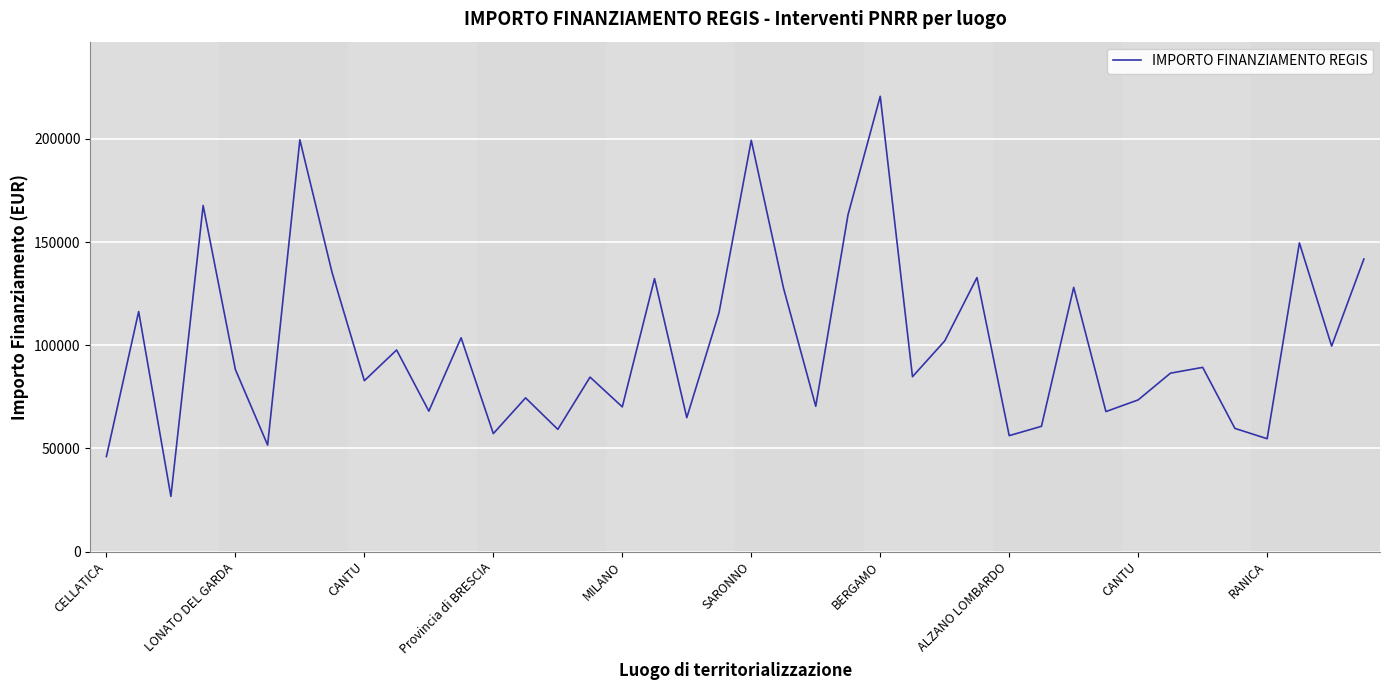

How many interior local peaks (higher than both neighbors) does the data have?

14